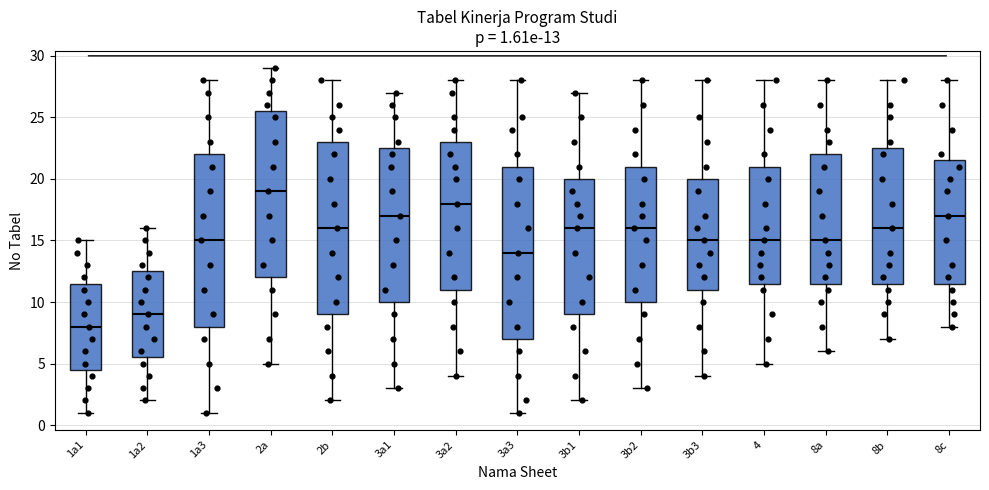

Which box has the highest median line?

2a